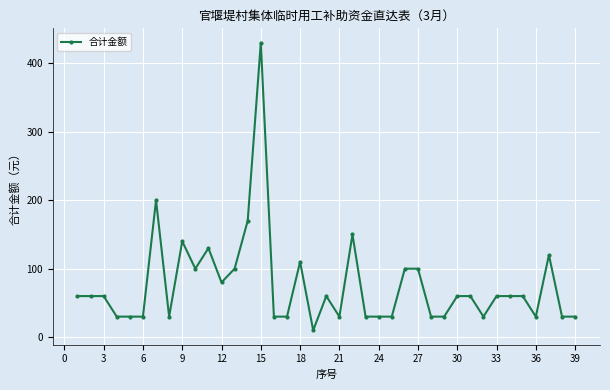

What is the value of the 5th point from the left?

30